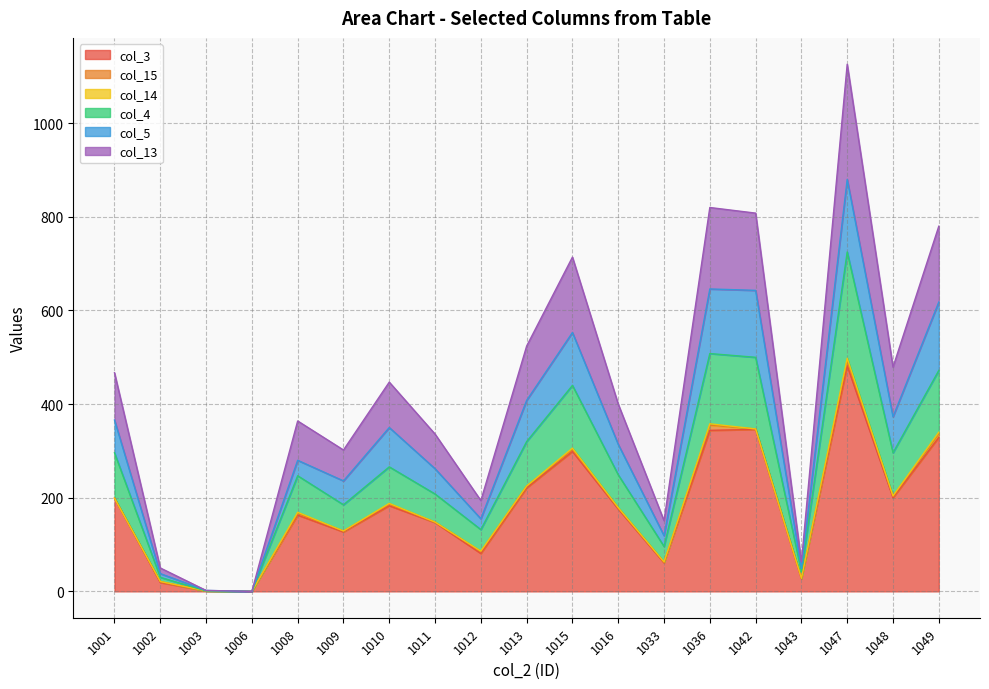

At which category is the sum across all series the highest?

1047